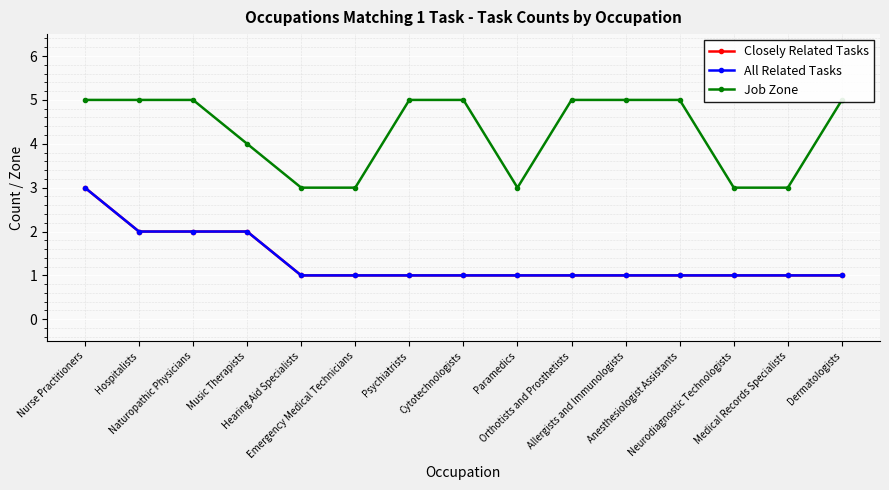

At which label does All Related Tasks reach its peak?

Nurse Practitioners